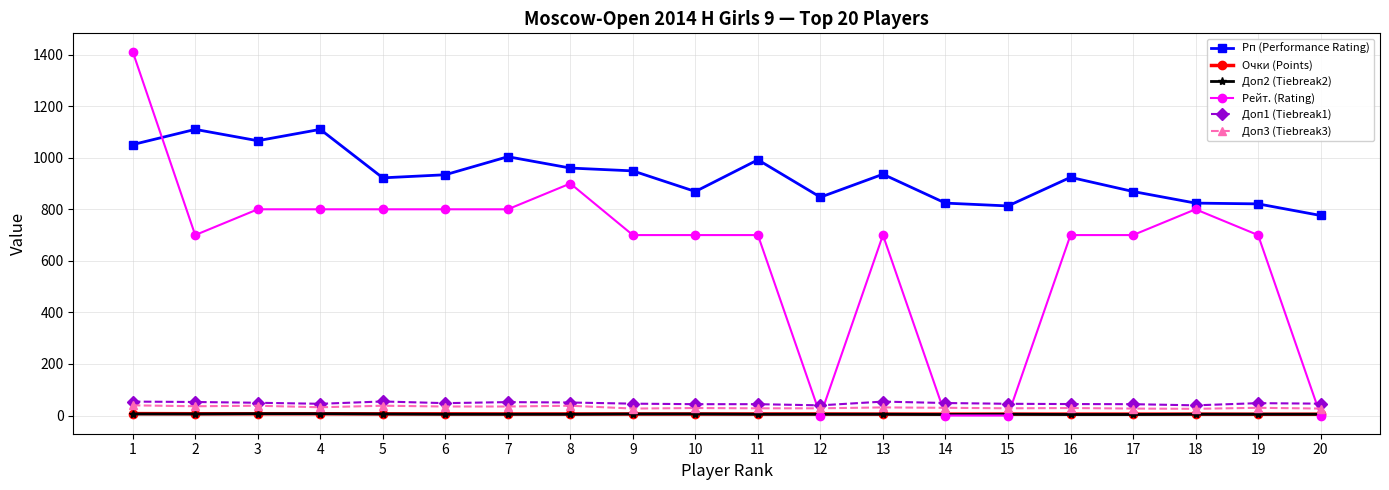

At which category is the sum across all series the highest?

1